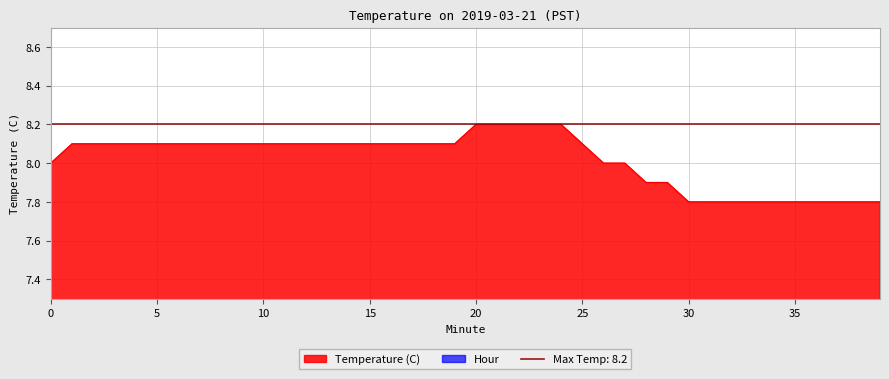

What is the maximum value for Temperature (C)?

8.2